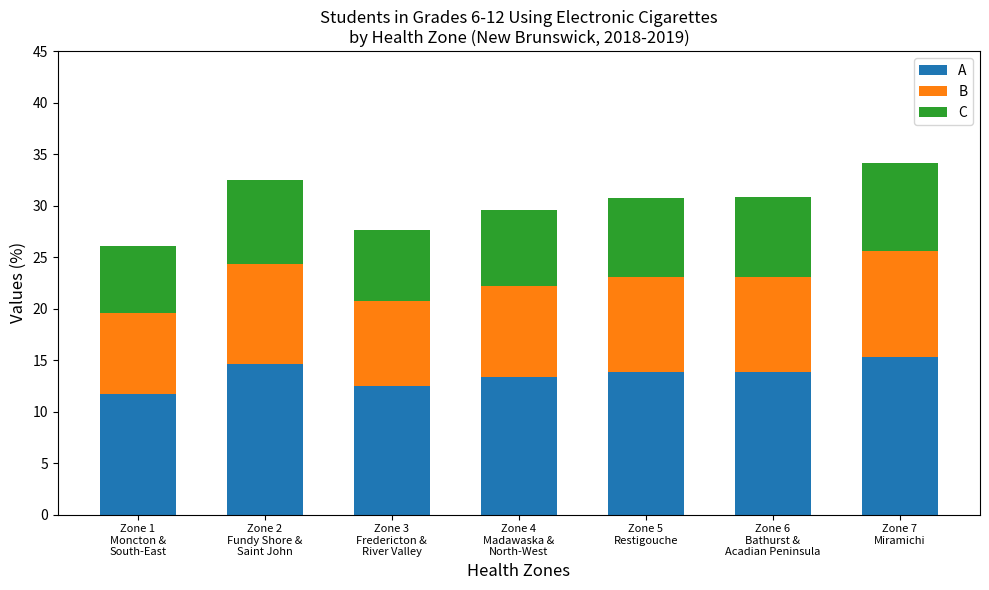

What is the minimum value for A?

11.7